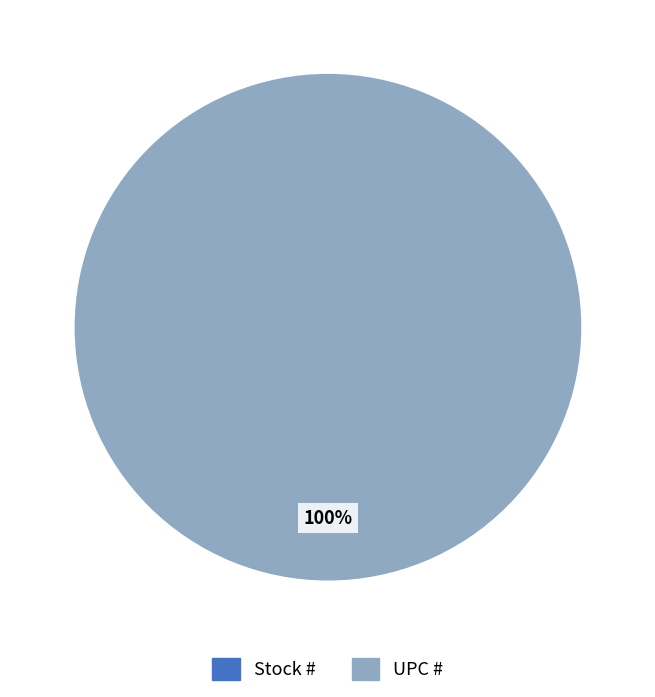

Count the number of slices in the pie.

2